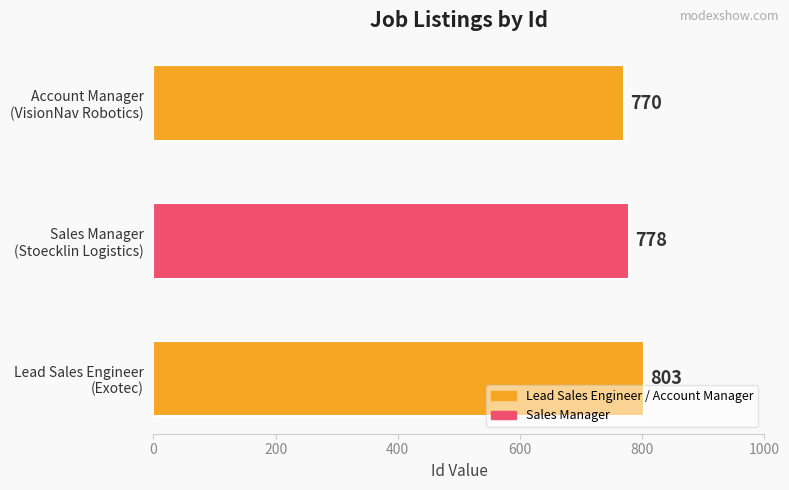

Rank the categories by value from lowest to highest.

Account Manager
(VisionNav Robotics), Sales Manager
(Stoecklin Logistics), Lead Sales Engineer
(Exotec)